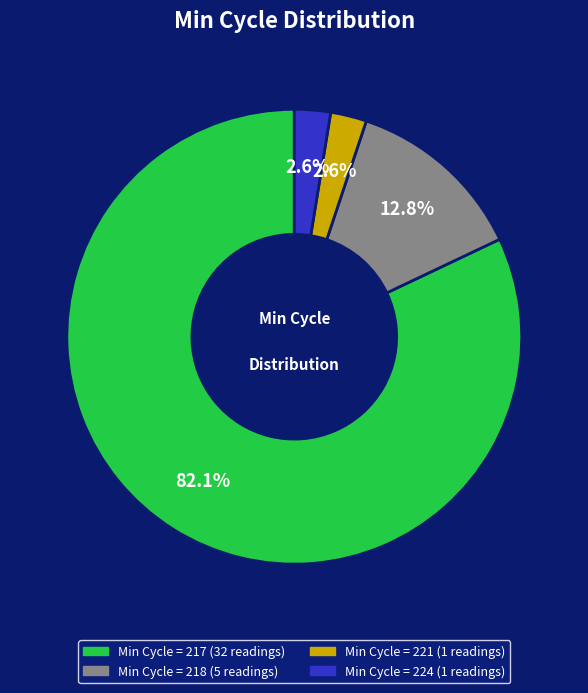

Does any single category account for the majority?

Yes